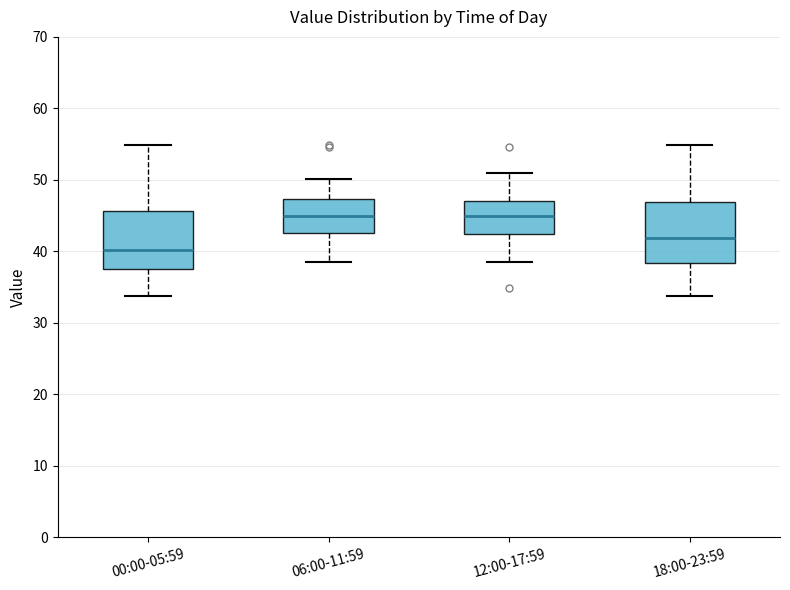

Reading left to right, read every box against the y-axis: the position of its median line, the range the box covers, and the ends of its whiskers. The values are not printed on the chart, so give them approximately, as read against the axis.

00:00-05:59: median 40, box 38 to 46, whiskers 34 to 55
06:00-11:59: median 45, box 43 to 47, whiskers 38 to 50
12:00-17:59: median 45, box 42 to 47, whiskers 38 to 51
18:00-23:59: median 42, box 38 to 47, whiskers 34 to 55